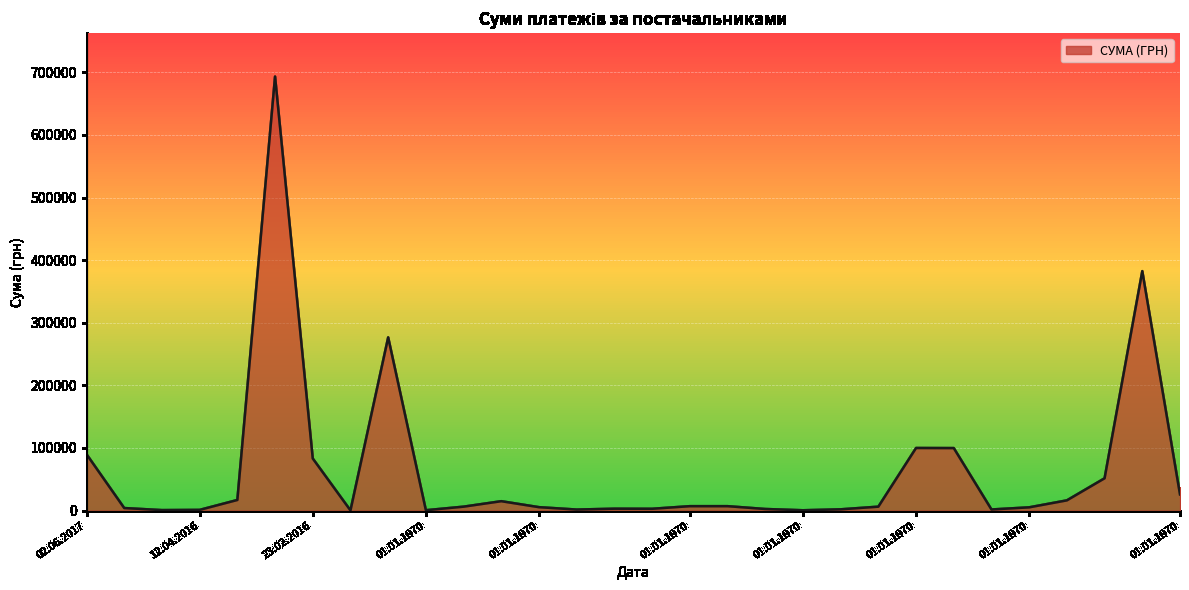

True or false: the data has more than 0 interior local peaks.

True